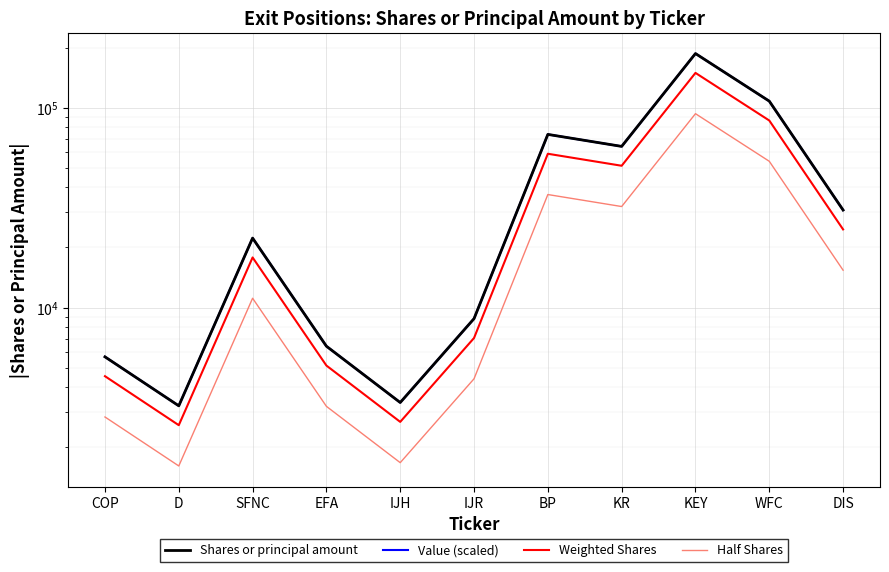

At which category does Shares or principal amount reach its first local valley?

D